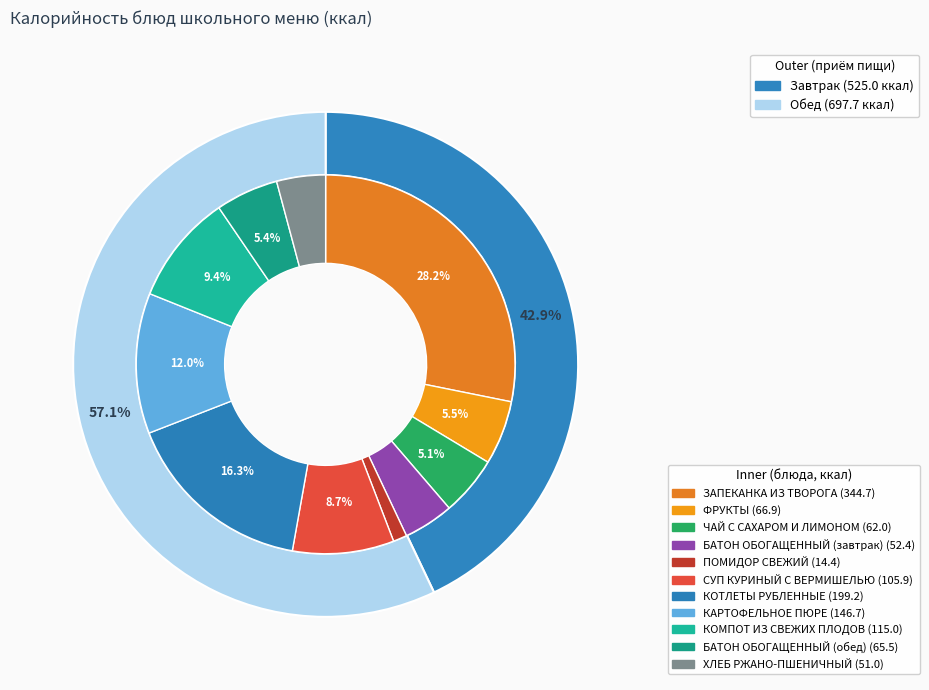

To the nearest percent, what is the average slice percentage?

9%